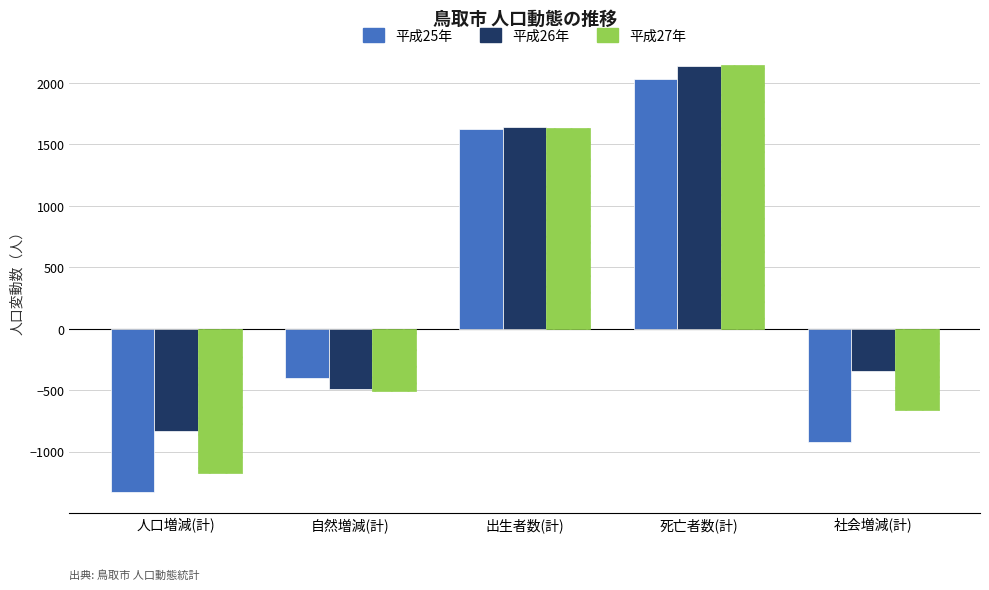

Reading left to right, transcribe all the data shown in this chart.

平成25年: -1326	-404	1626	2030	-922
平成26年: -837	-493	1644	2137	-344
平成27年: -1172	-511	1637	2148	-661